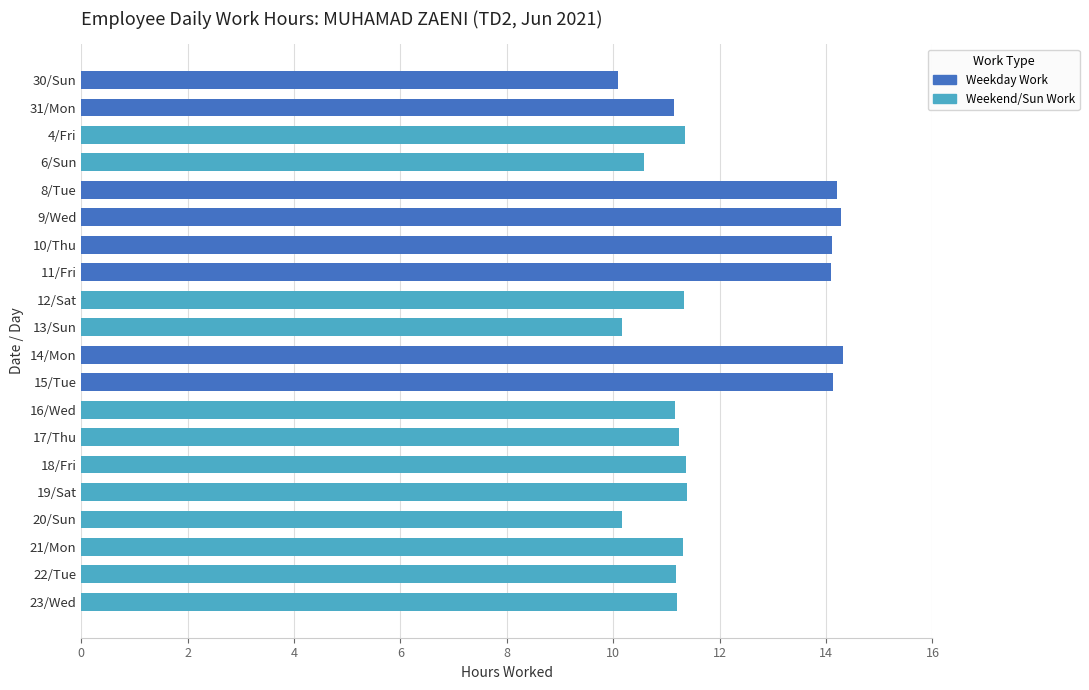

What is the difference between the maximum and second lowest values?

4.2